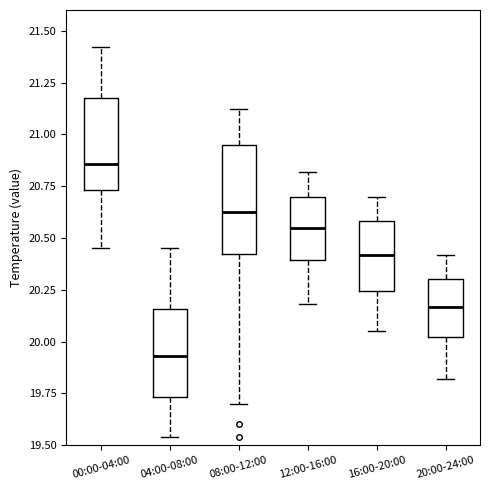

Where does the lower whisker of the box for 08:00-12:00 end on the y-axis? The values are not printed on the chart, so give them approximately, as read against the axis.

19.70